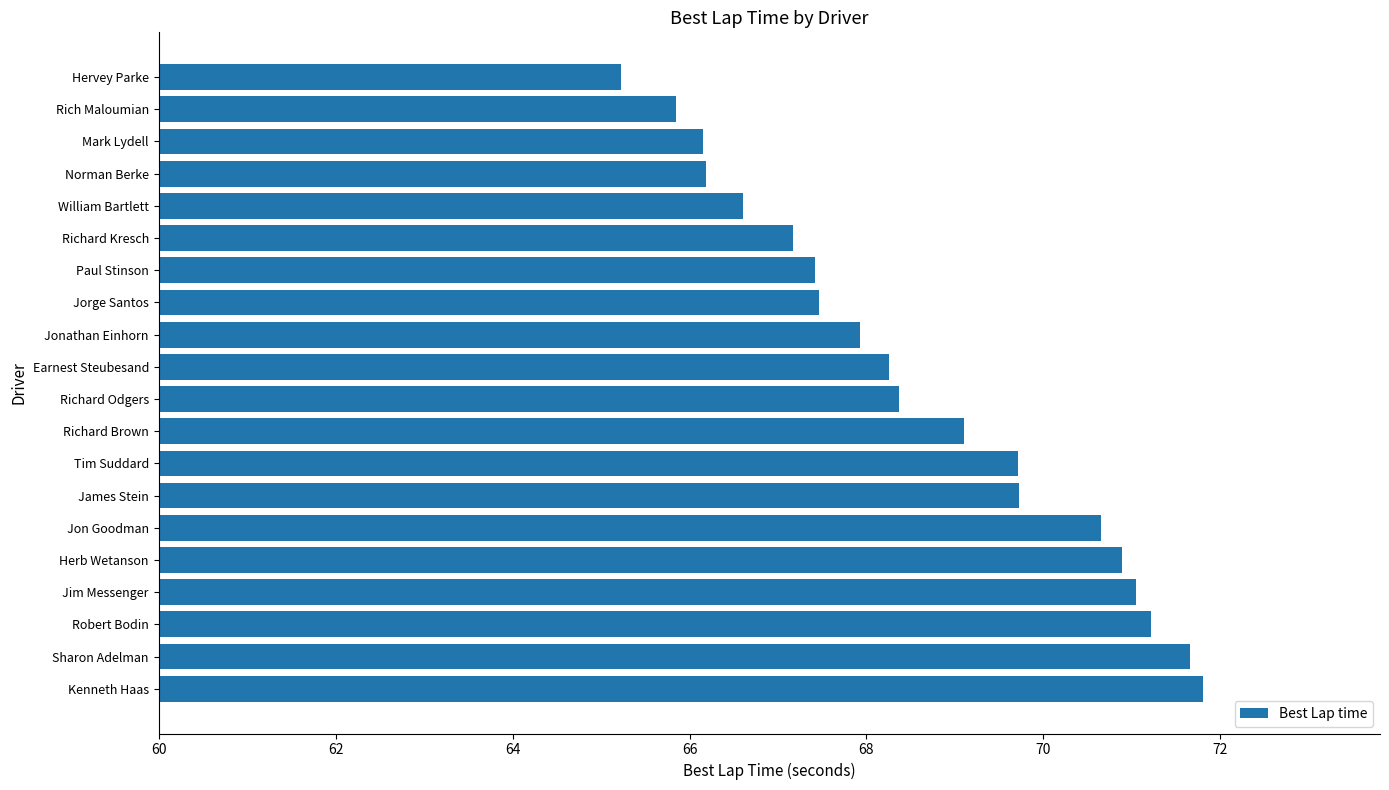

True or false: the data shows 67.5 at Jorge Santos.

True